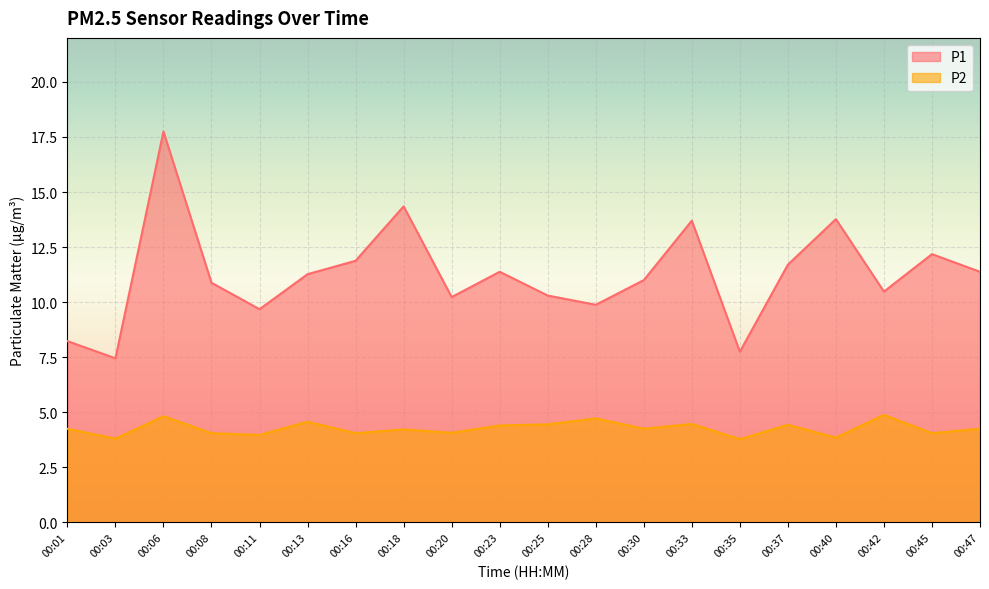

At 00:08, list the series in order from smallest to largest.

P2, P1